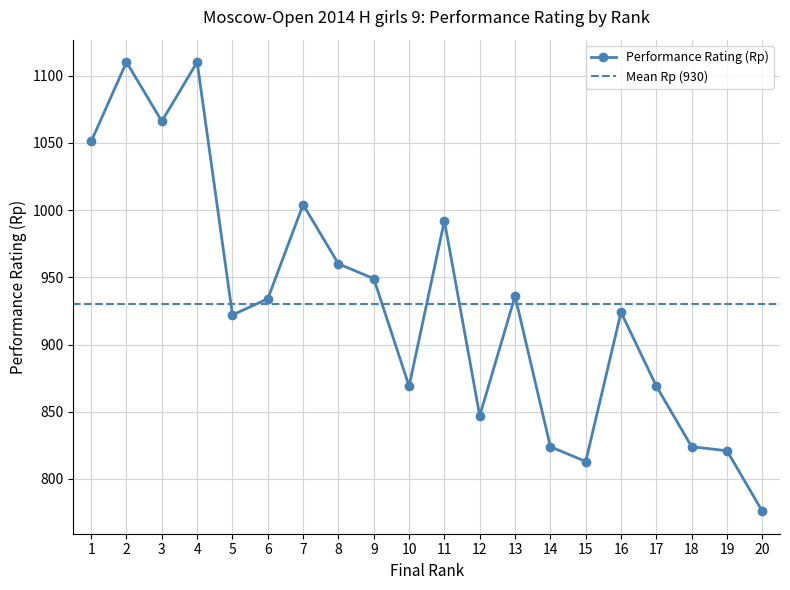

How many points are lower than both their immediate neighbors (excluding endpoints)?

5